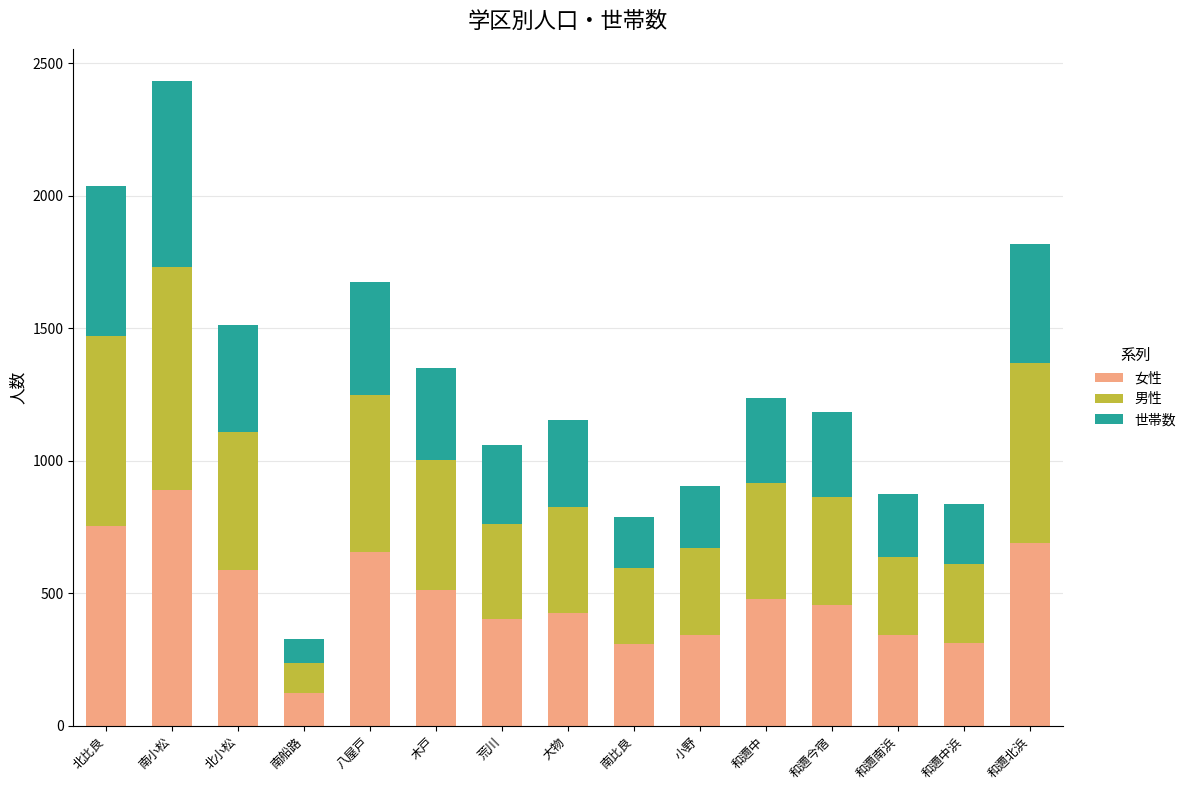

Is it true that 女性 equals 103 at 和邇南浜?

False